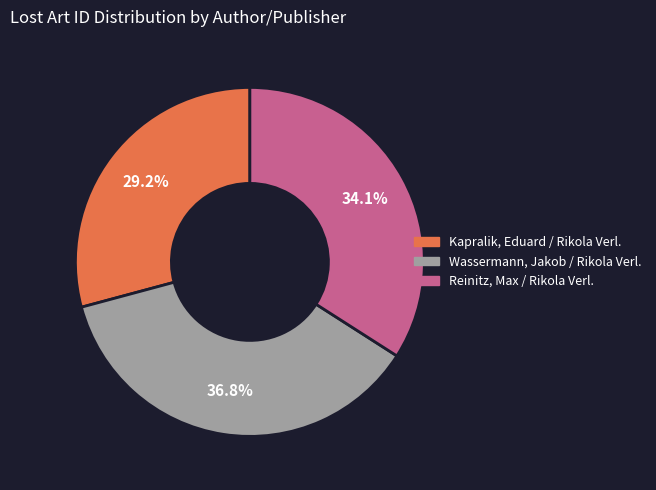

Does Reinitz, Max / Rikola Verl. represent more than half of the total?

No